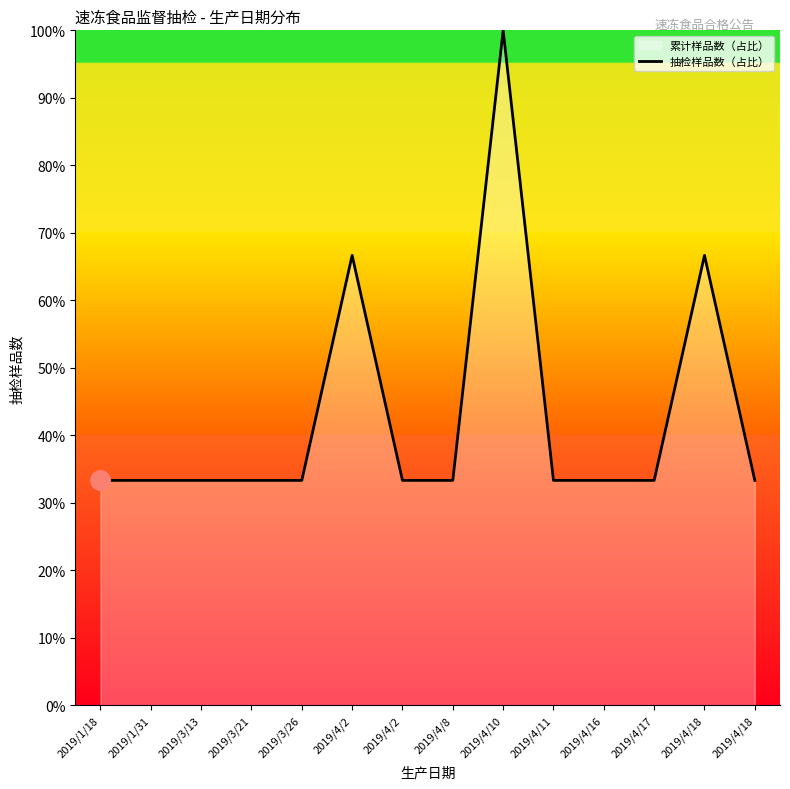

Where is the data nearest to the value 66?

2019/4/2